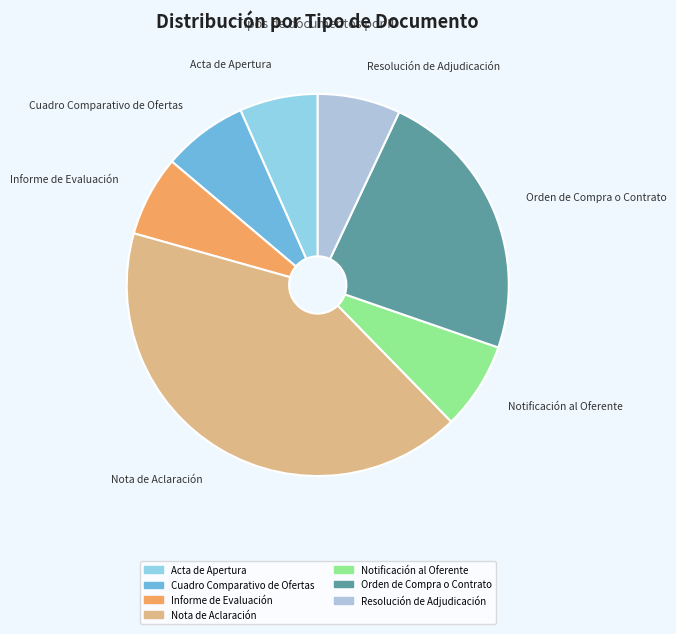

What is the largest slice in the pie chart?

Nota de Aclaración